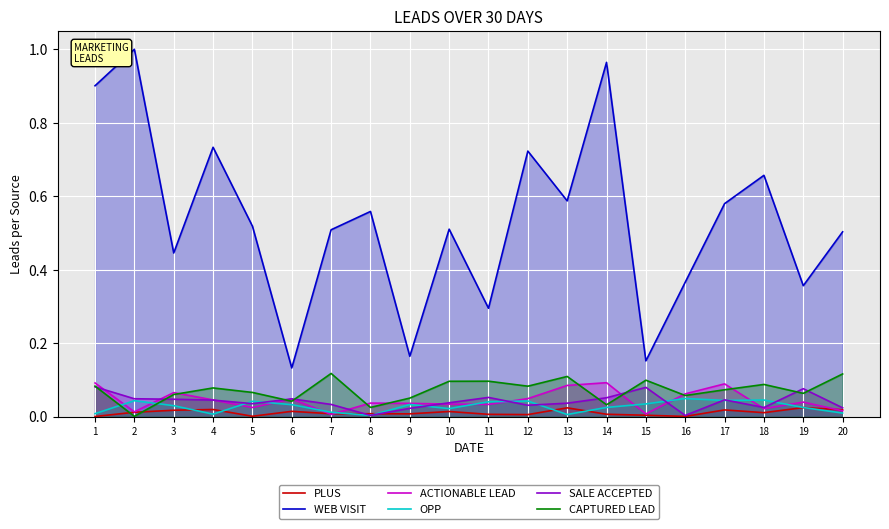

In PLUS, how many points are lower than both neighbors (excluding endpoints)?

5